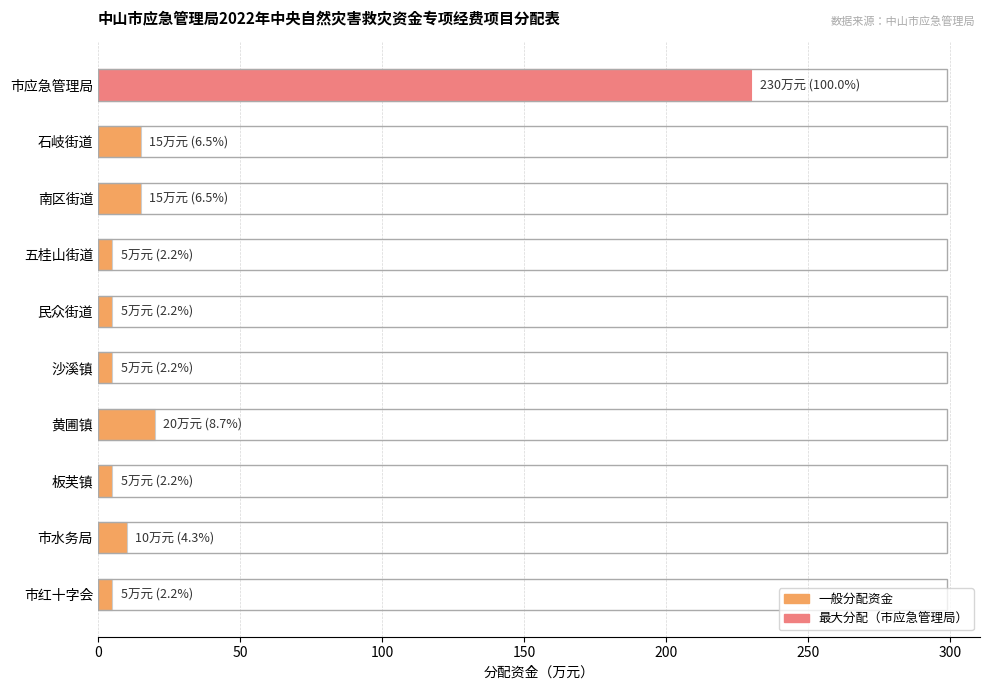

What is the difference between the second highest and minimum values?

15